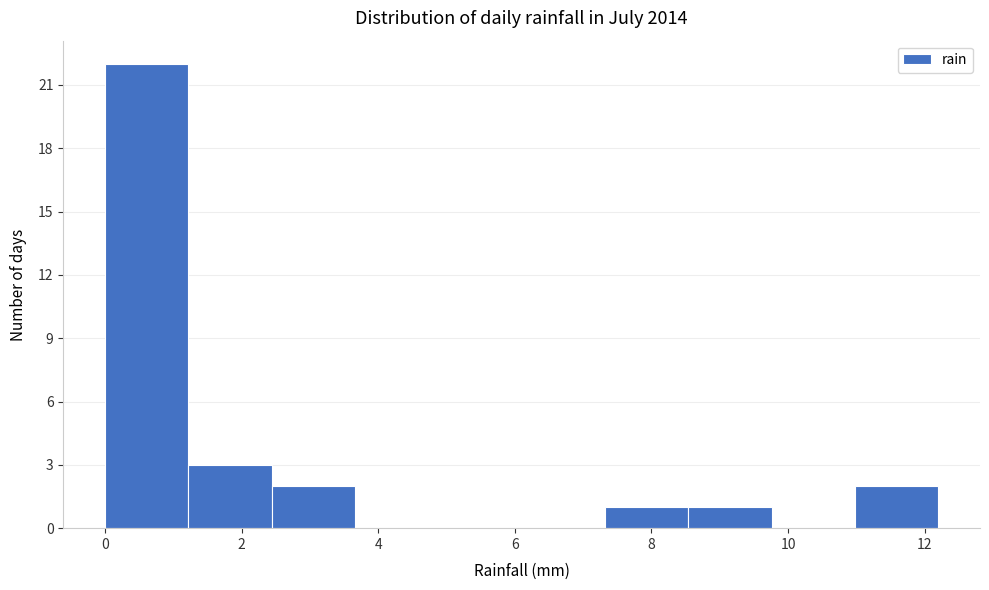

Which range on the x-axis has the tallest bar?

0.00 to 1.22